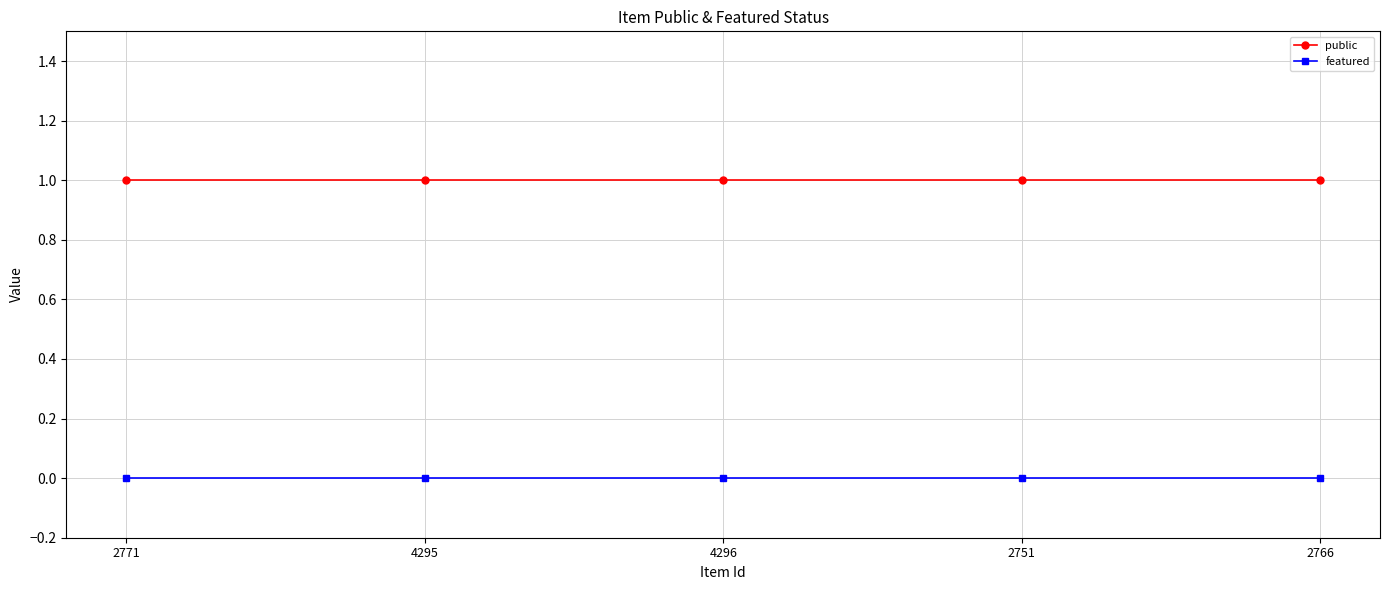

True or false: public and featured cross at least once.

False